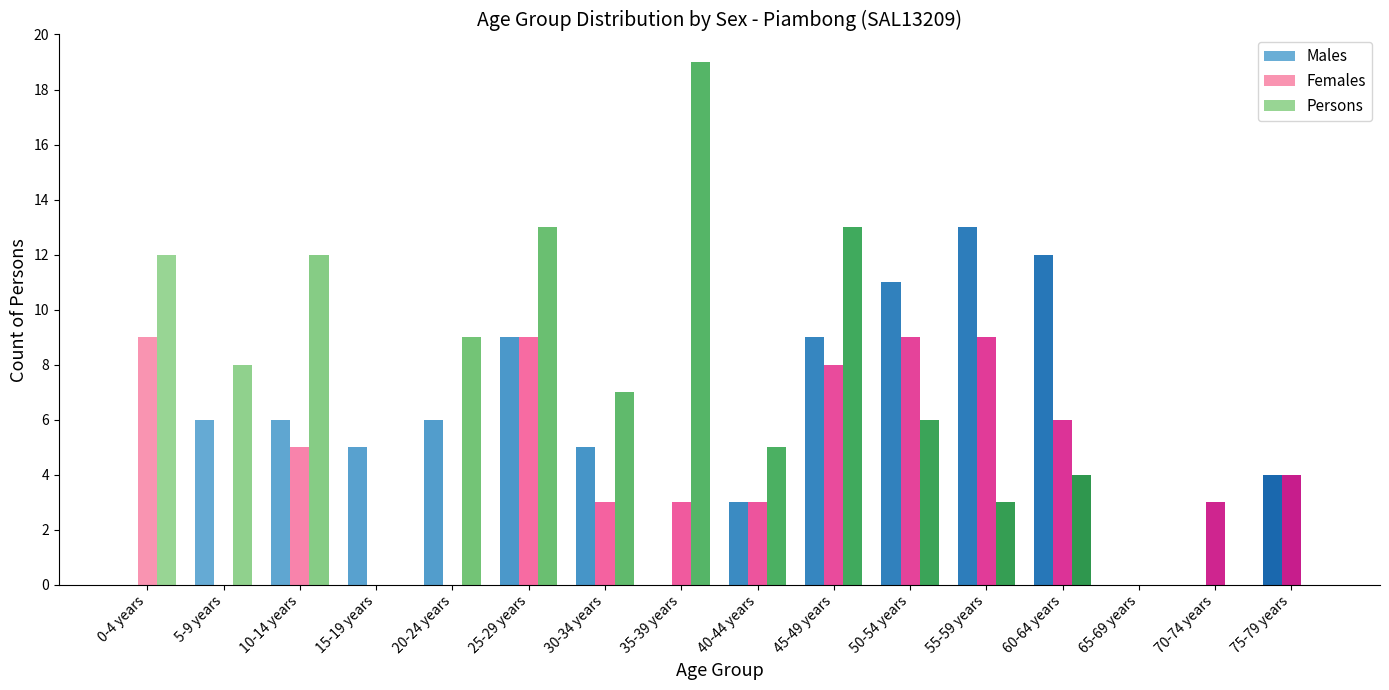

What is the highest value of the Persons series?

19